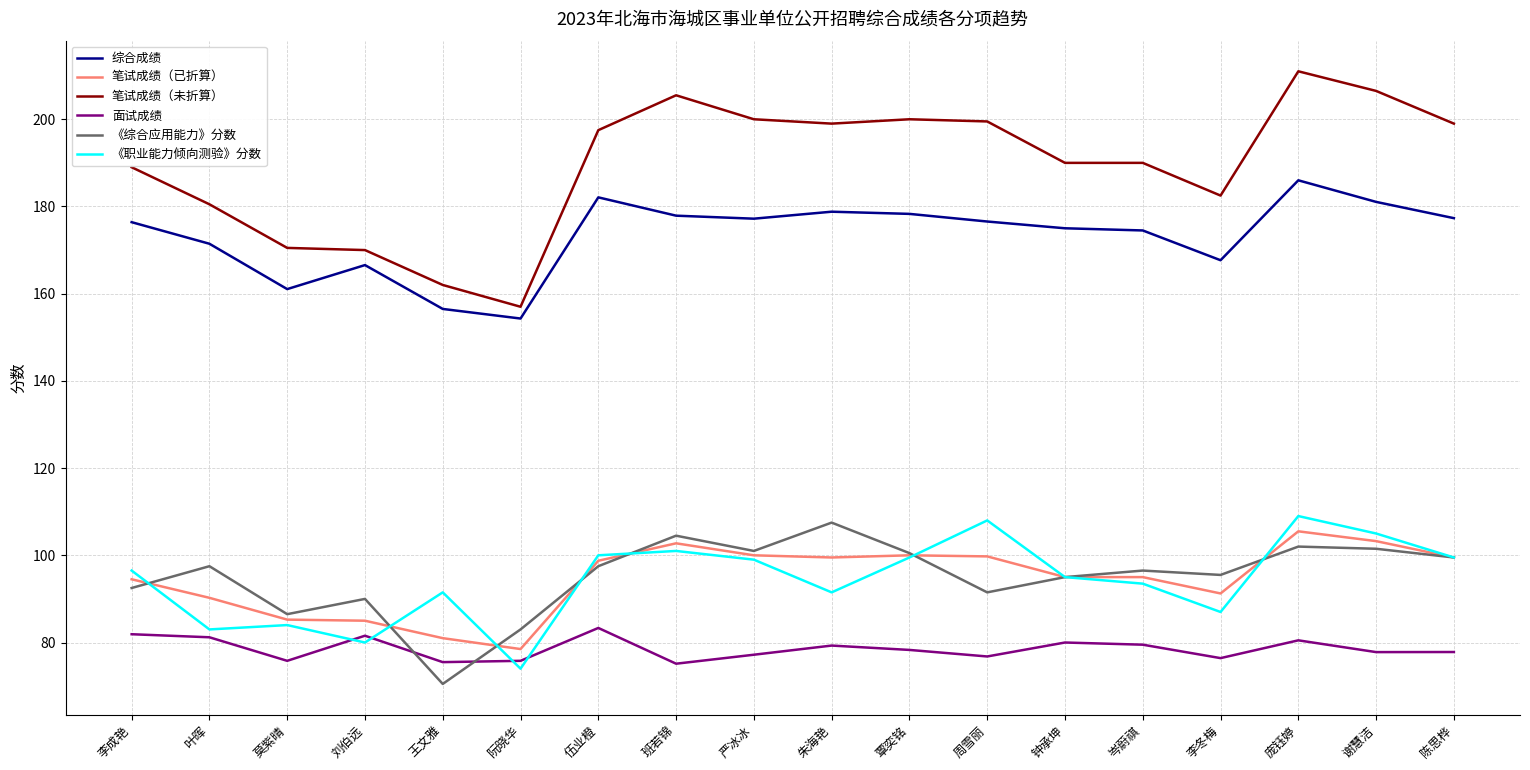

At how many categories does at least one series exceed 209?

1